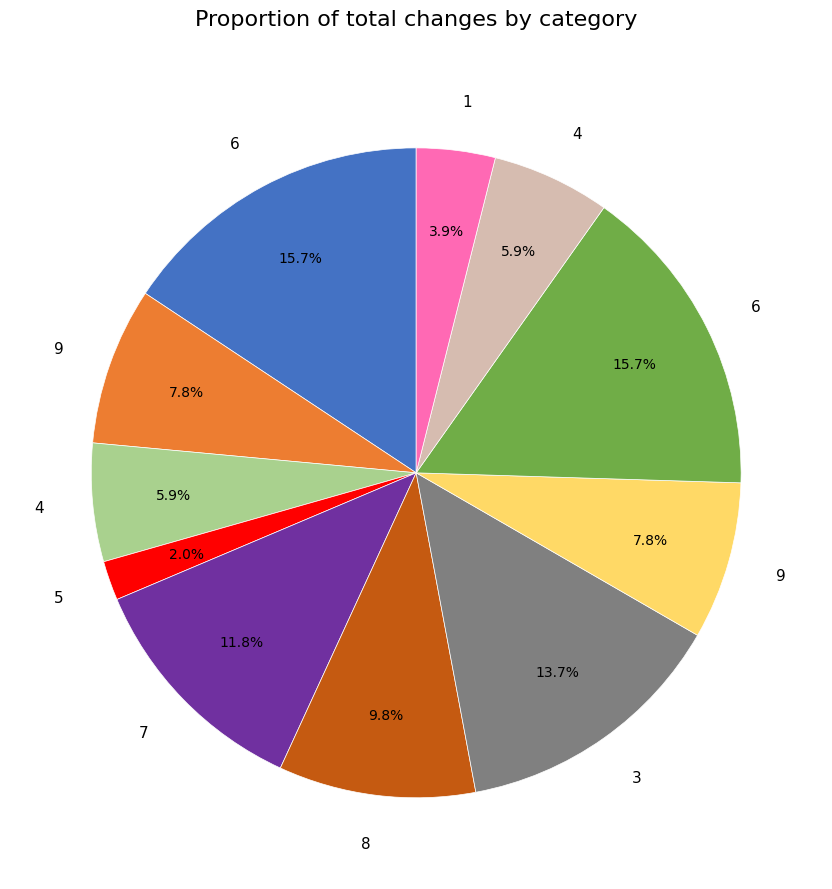

Is there any slice that represents more than half of the pie?

No